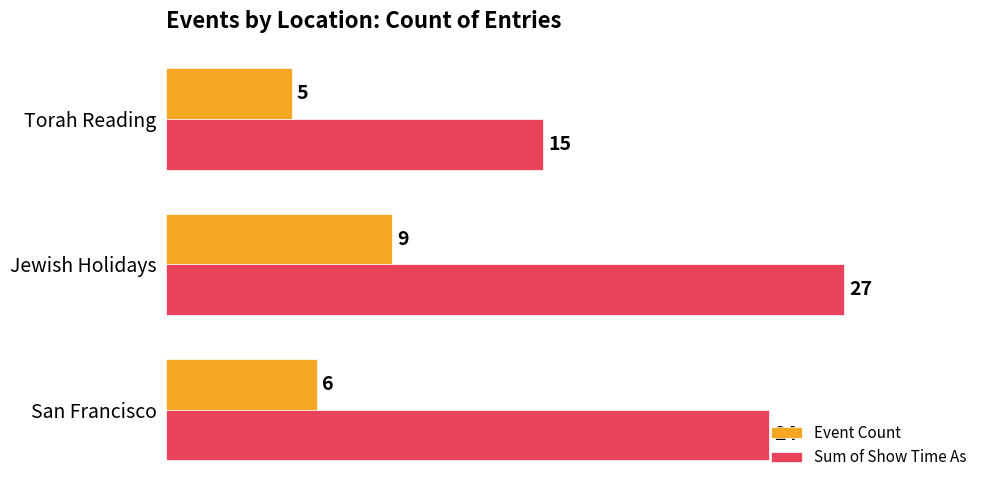

List the series in order of their peak value, lowest first.

Event Count, Sum of Show Time As